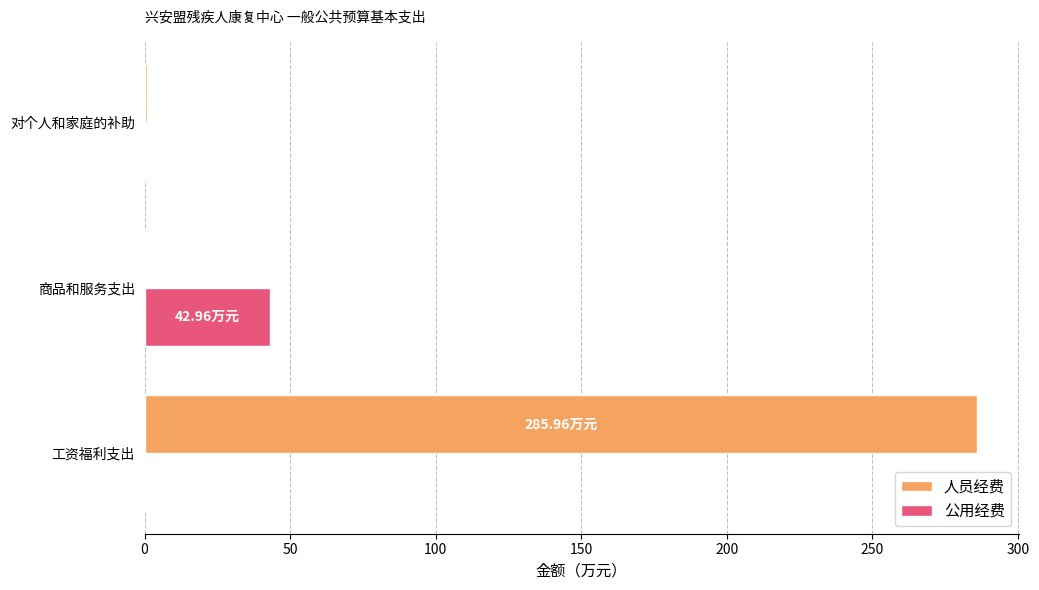

Is the value of 公用经费 at 对个人和家庭的补助 greater than the value of 人员经费 at 工资福利支出?

No